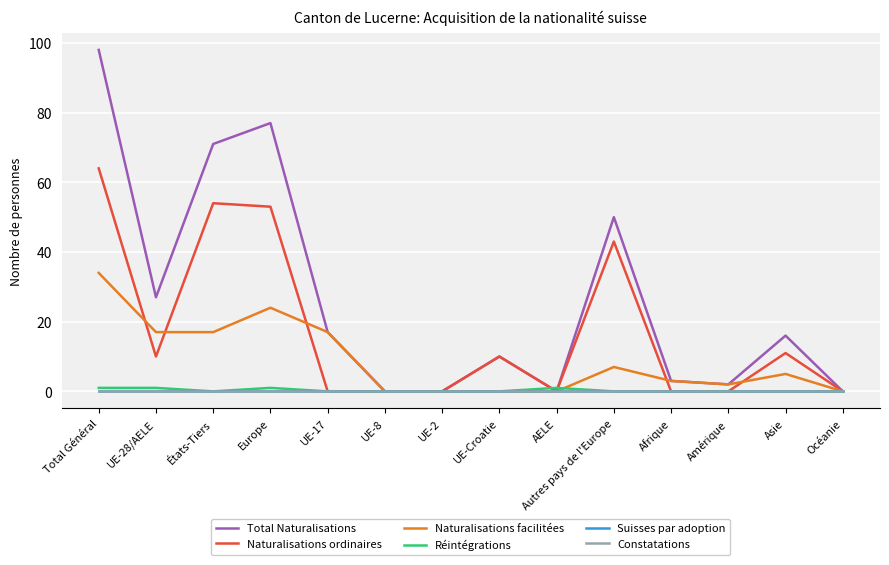

What is the total value across all series at UE-17?

34